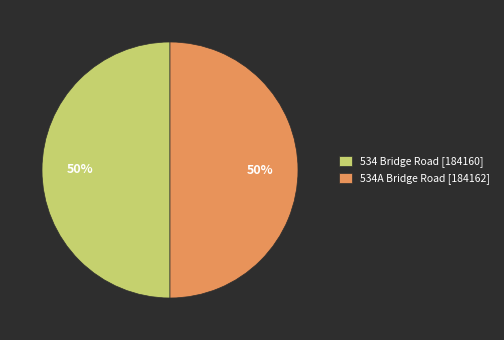

How many segments does this pie chart have?

2